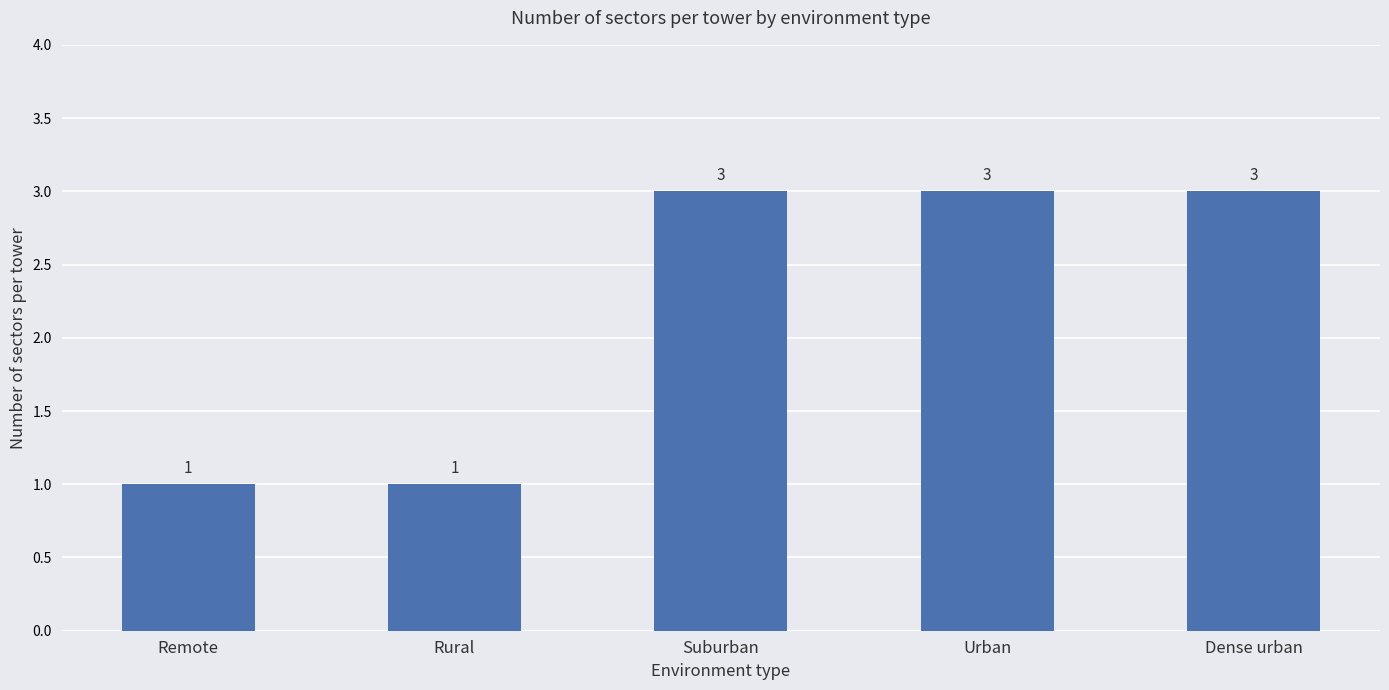

Between Rural and Dense urban, which is larger?

Dense urban